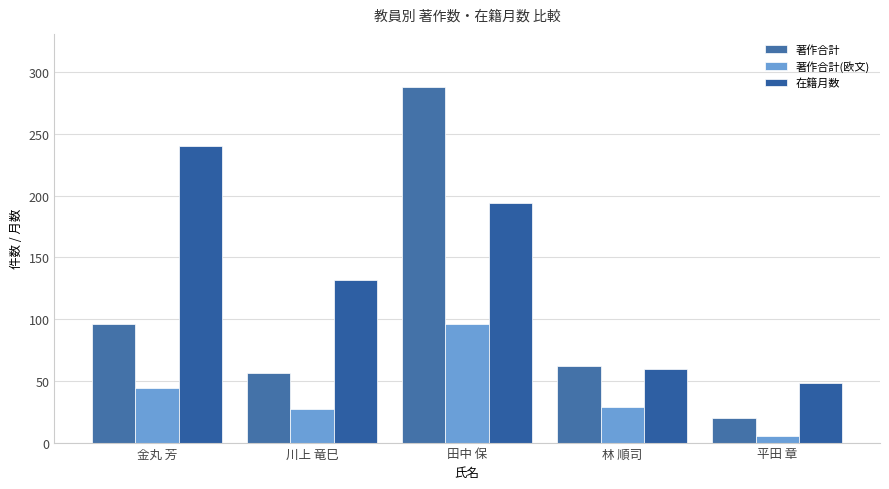

Reading left to right, what are all the values shown in this chart?

著作合計: 96	56	288	62	20
著作合計(欧文): 44	27	96	29	5
在籍月数: 240	132	194	60	48